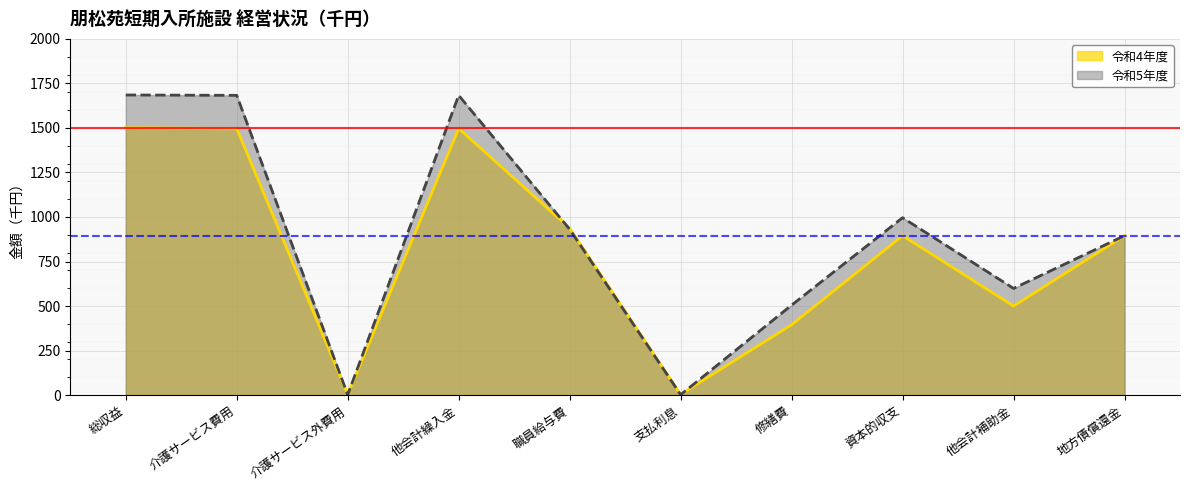

Reading left to right, transcribe all the data shown in this chart.

令和4年度: 1501	1497	4	1497	937	4	395	895	500	895
令和5年度: 1685	1683	2	1683	931	2	505	996	599	895